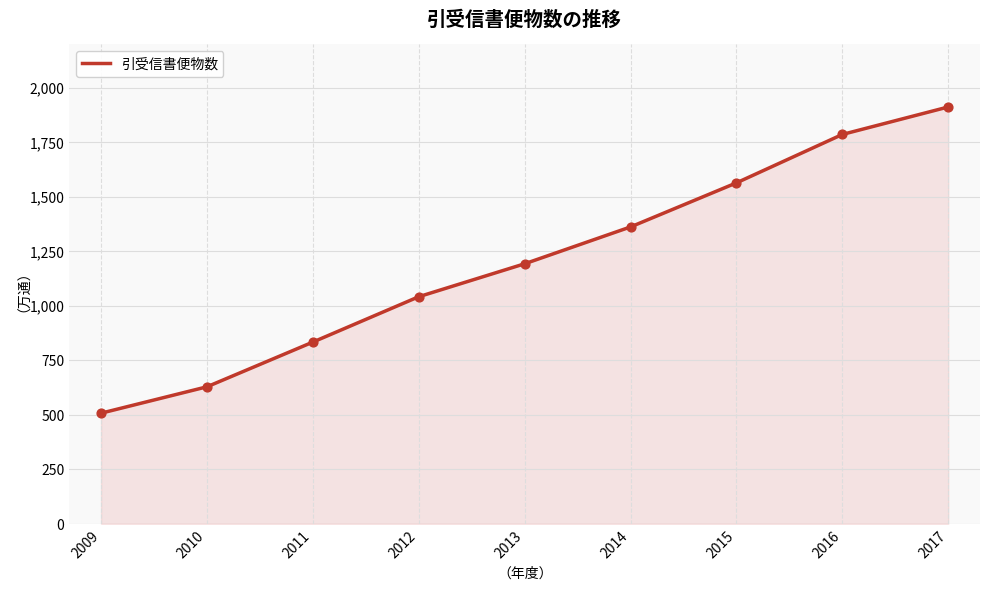

What is the change in value from 2009 to 2011?

+326